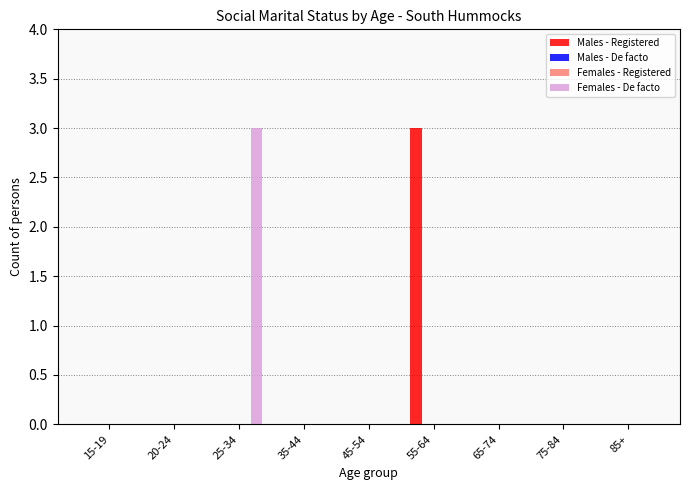

Count the number of categories in the chart.

9